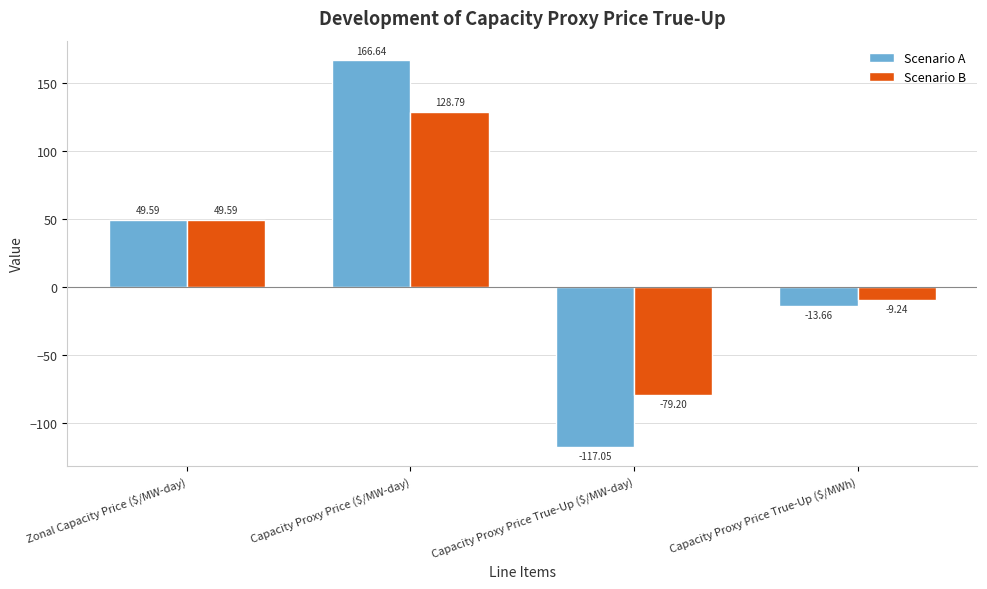

True or false: Scenario B has a value of 49.6 at Zonal Capacity Price ($/MW-day).

True